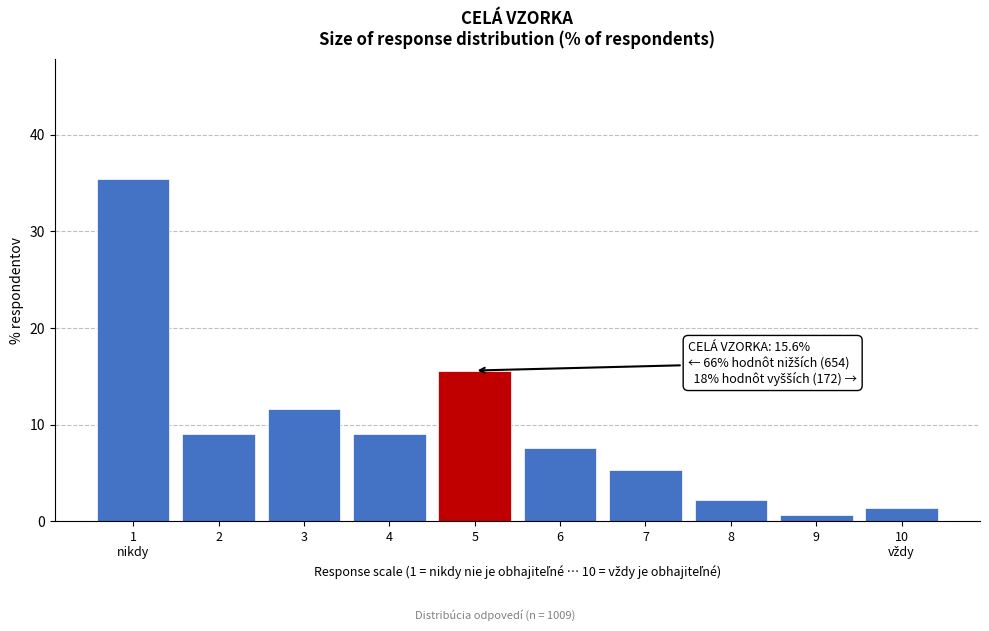

Reading right to left, what are all the values shown in this chart?

1.4	0.7	2.2	5.3	7.6	15.6	9.0	11.6	9.0	35.4